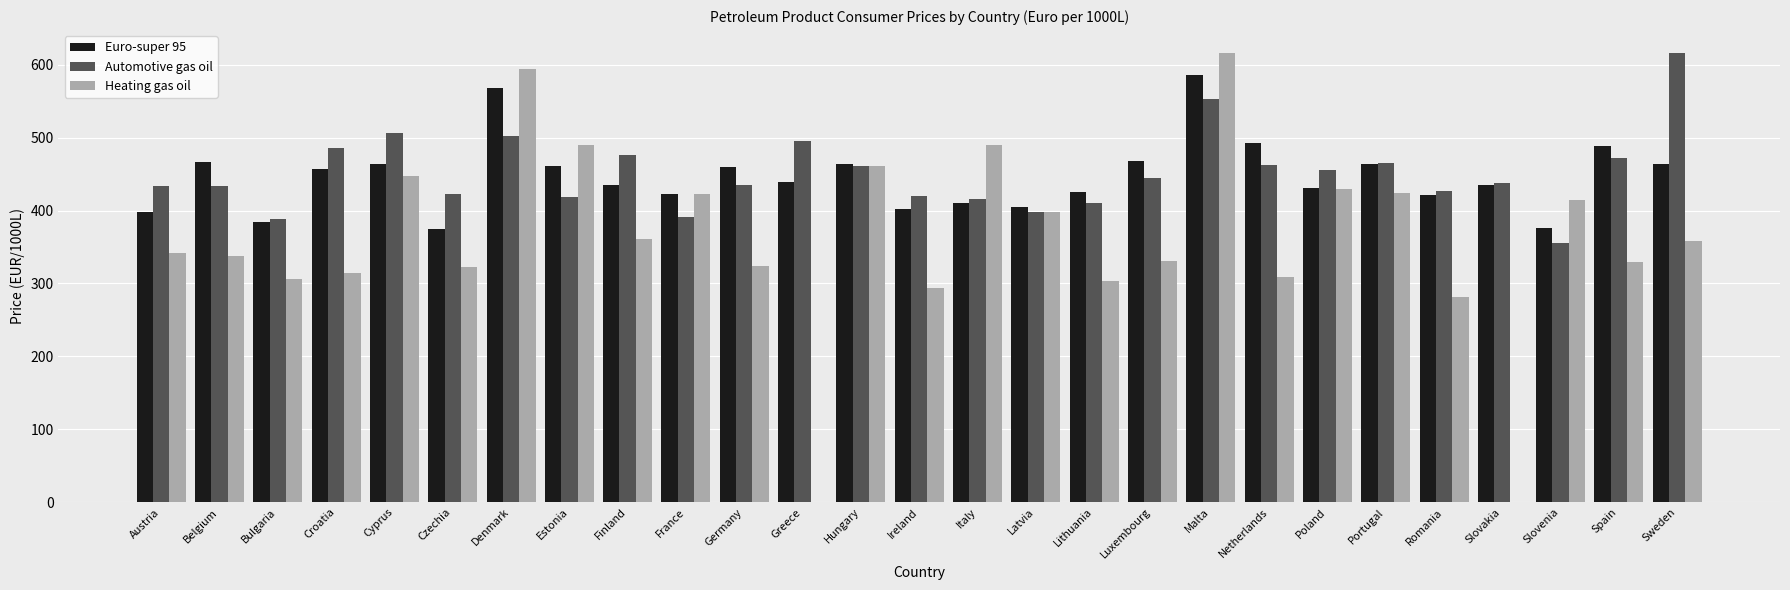

What is the total value across all series at Slovakia?

873.7